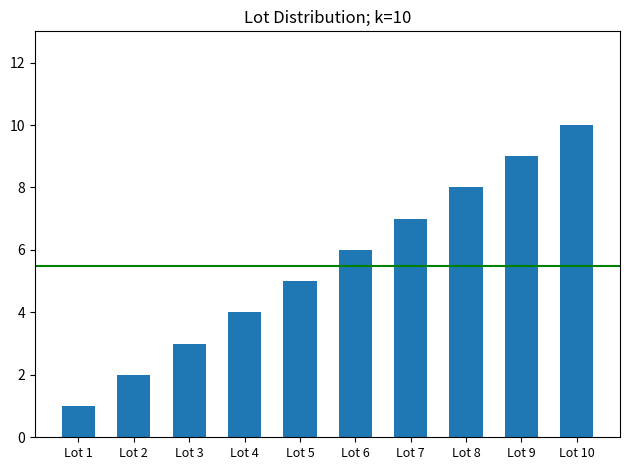

Count the number of categories in the chart.

10